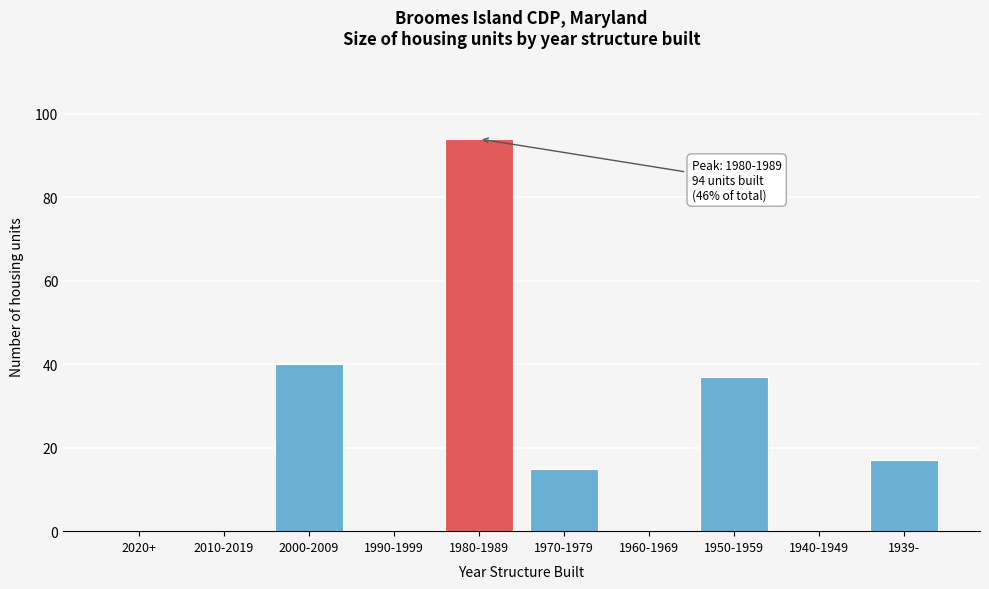

Reading right to left, what are all the values shown in this chart?

1939-=17	1940-1949=0	1950-1959=37	1960-1969=0	1970-1979=15	1980-1989=94	1990-1999=0	2000-2009=40	2010-2019=0	2020+=0